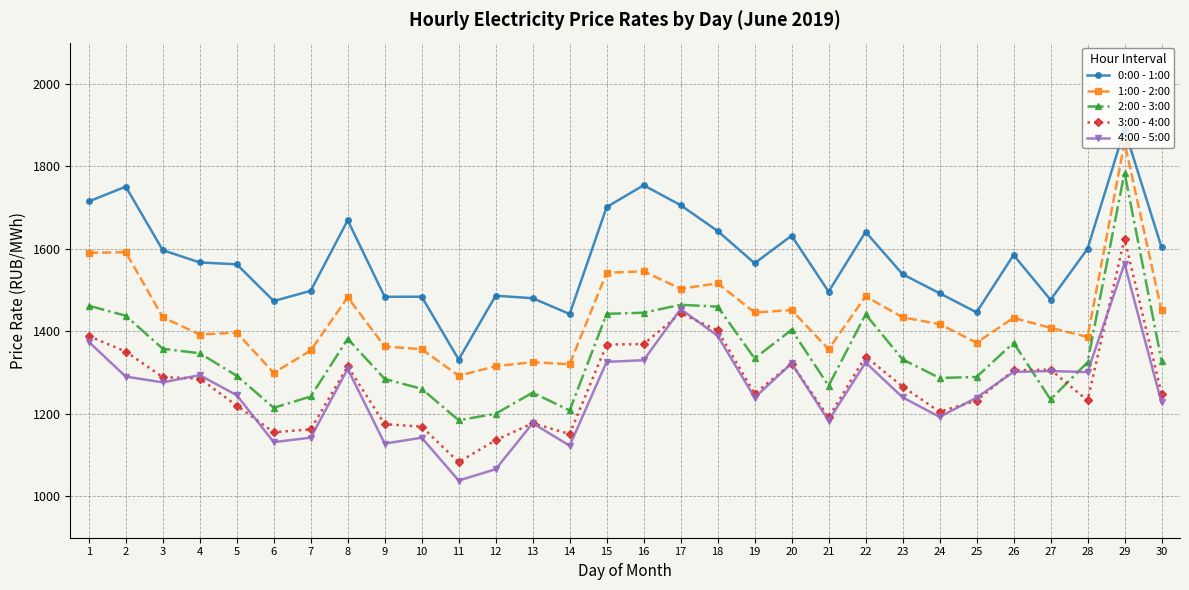

True or false: 0:00 - 1:00 has a value of 997.9 at 2.

False